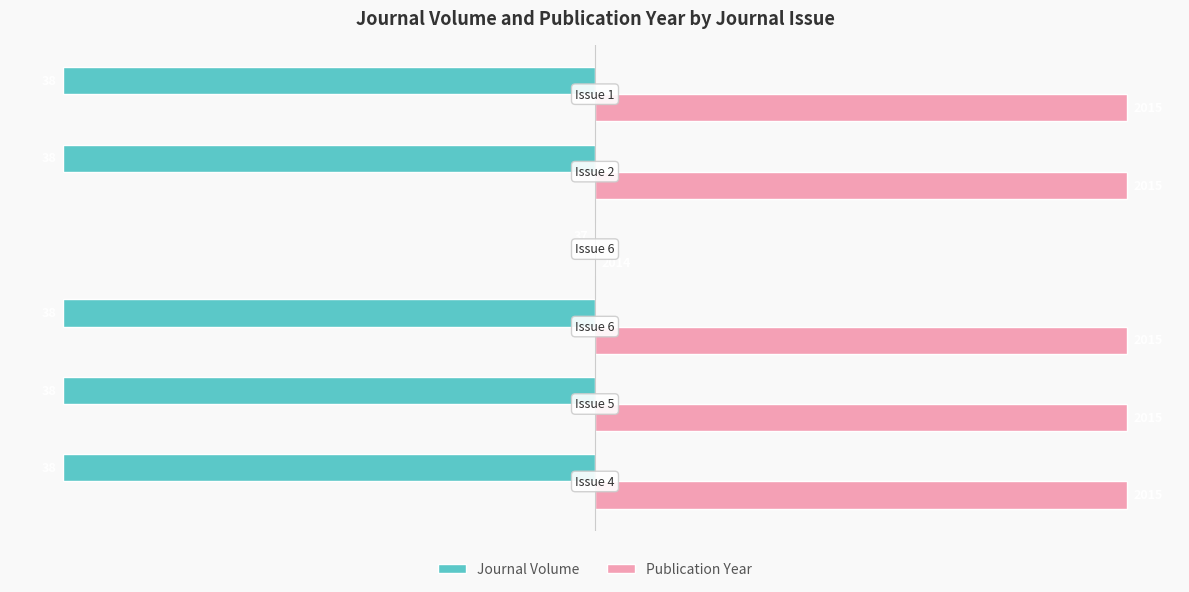

What is the difference between the maximum and minimum values in the Journal Volume series?

40